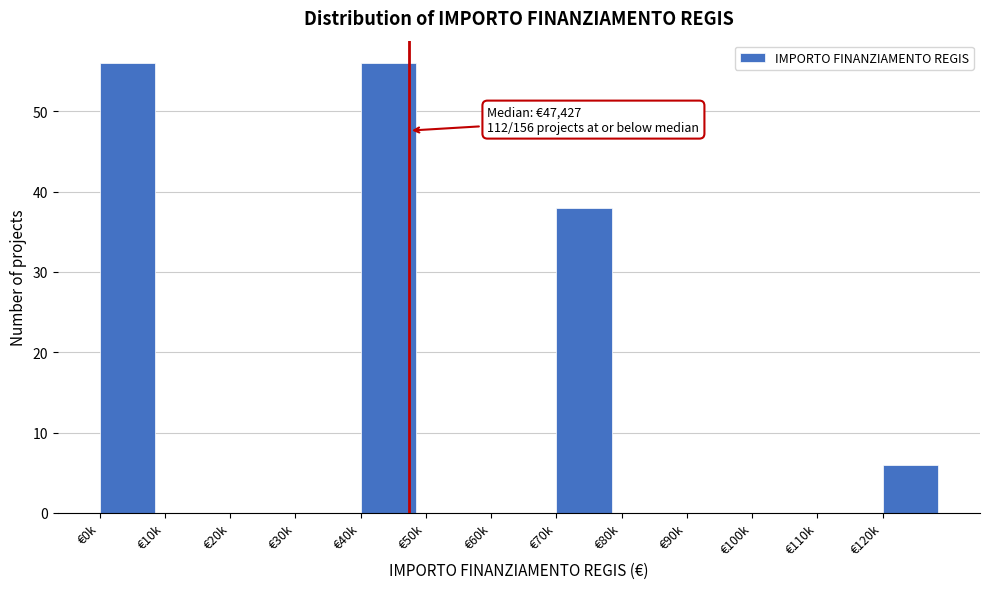

Reading left to right, what are all the values shown in this chart?

€0k=56	€10k=0	€20k=0	€30k=0	€40k=56	€50k=0	€60k=0	€70k=38	€80k=0	€90k=0	€100k=0	€110k=0	€120k=6